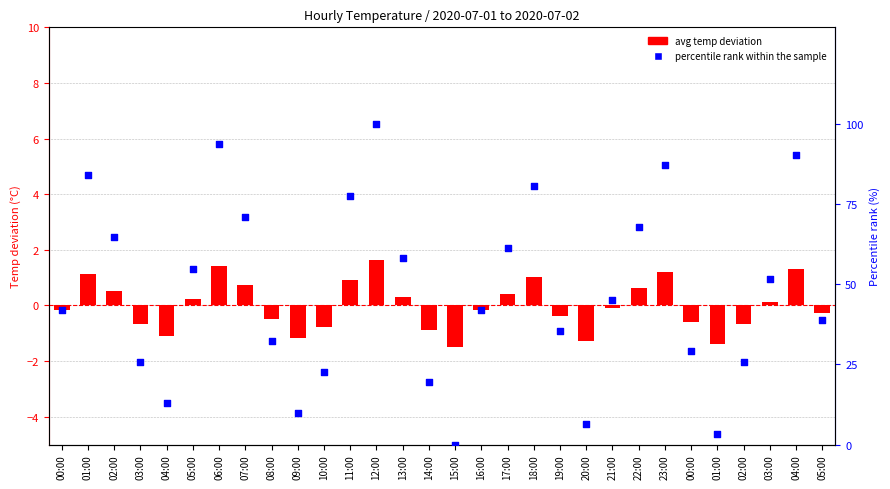

Which series has the largest total across all categories?

percentile rank within the sample